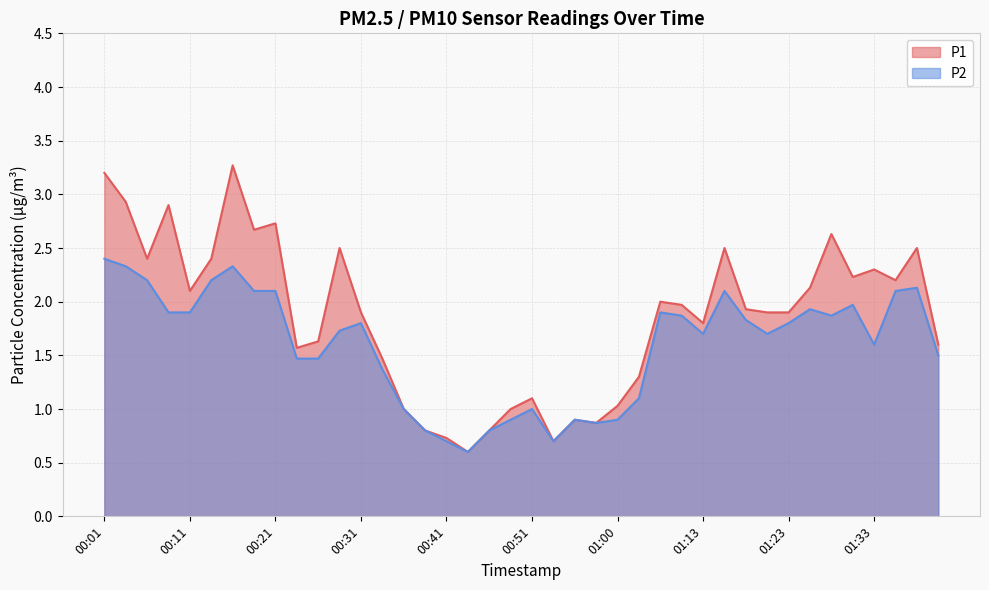

What is the total value across all series at 01:18?

3.8